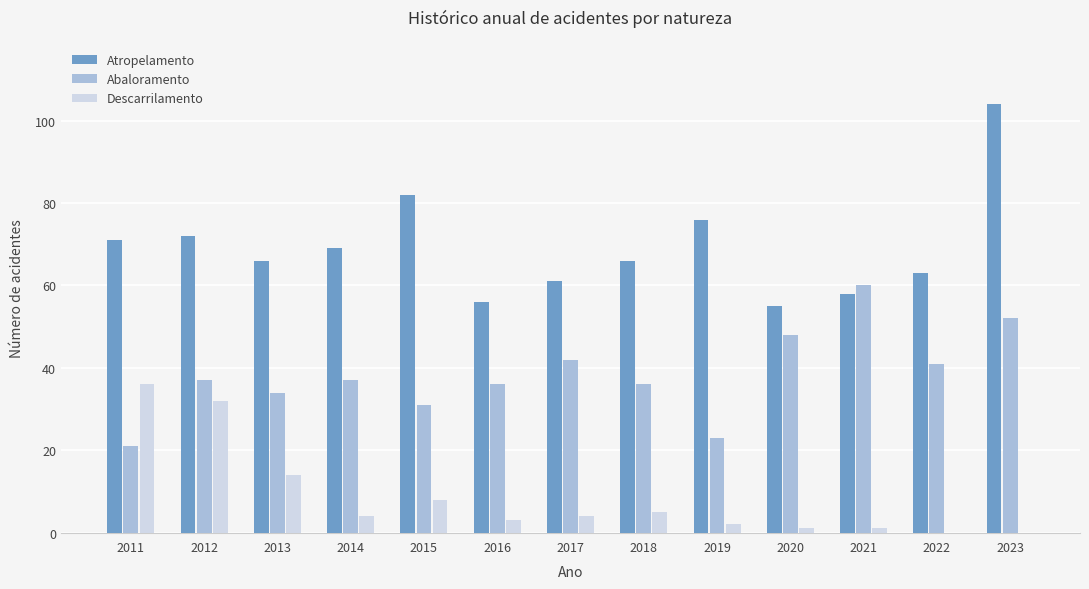

How many groups of bars are there?

13